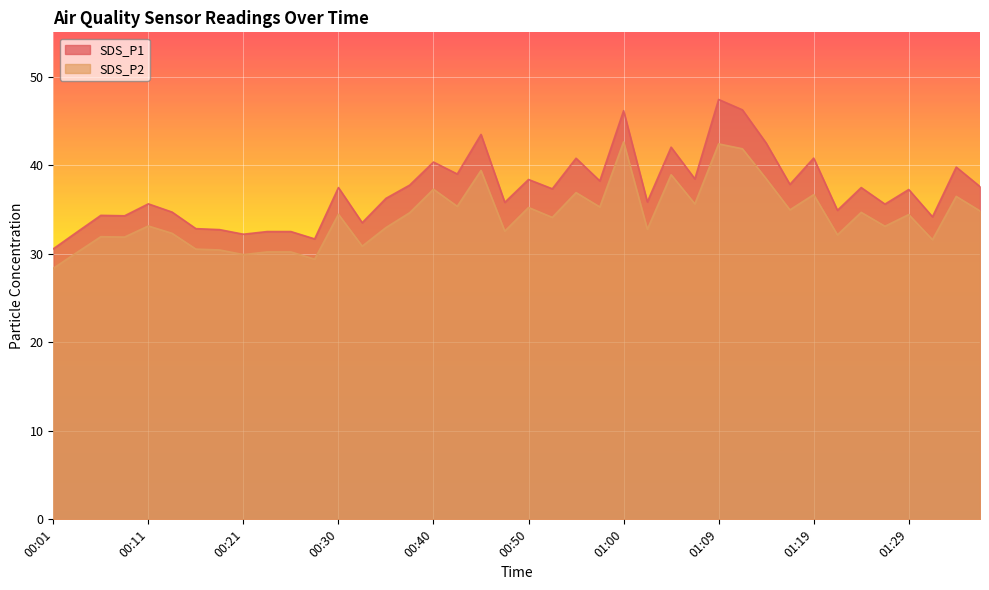

Reading right to left, extract all data points from this chart.

SDS_P1: 37.6	39.8	34.2	37.2	35.6	37.5	34.9	40.8	37.8	42.5	46.2	47.4	38.5	42.0	35.9	46.1	38.2	40.8	37.3	38.4	35.8	43.5	39.0	40.4	37.8	36.2	33.5	37.5	31.7	32.5	32.5	32.2	32.7	32.8	34.7	35.6	34.3	34.3	32.5	30.6
SDS_P2: 34.8	36.5	31.6	34.4	33.1	34.7	32.1	36.7	35.0	38.5	41.9	42.4	35.6	38.9	32.8	42.6	35.3	36.9	34.1	35.2	32.5	39.4	35.4	37.3	34.6	33.0	30.9	34.5	29.4	30.2	30.2	29.9	30.4	30.5	32.3	33.1	31.9	31.9	30.1	28.4